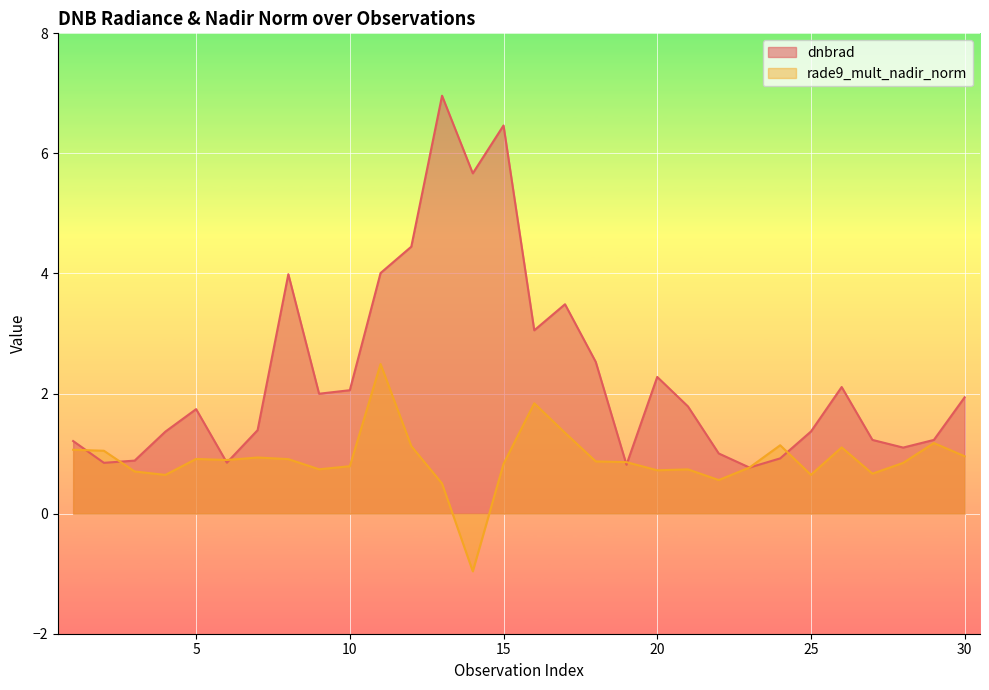

How many categories are shown in the chart?

30